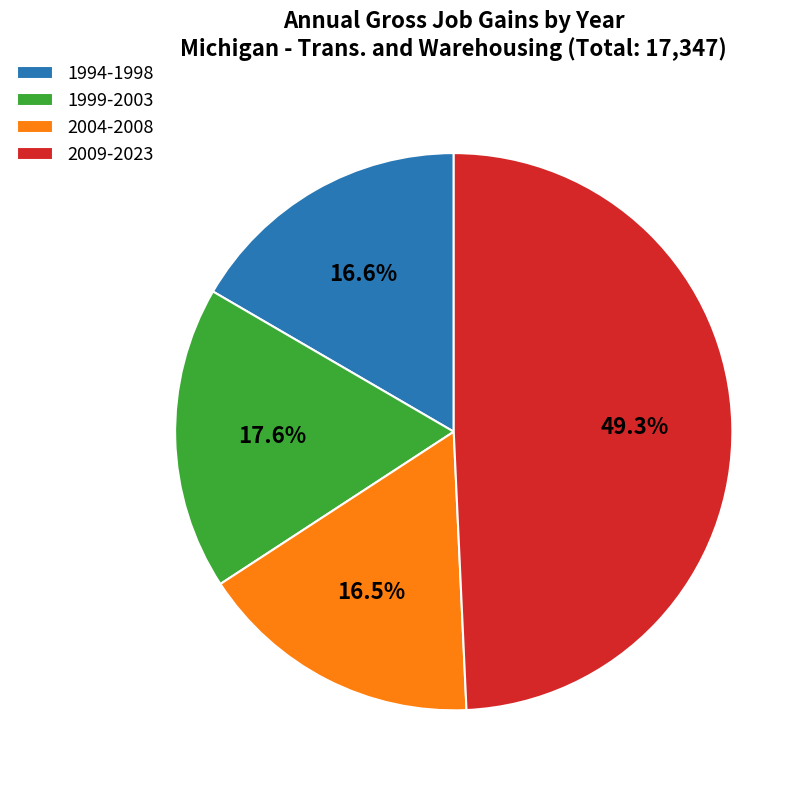

Which category has the biggest portion of the pie?

2009-2023